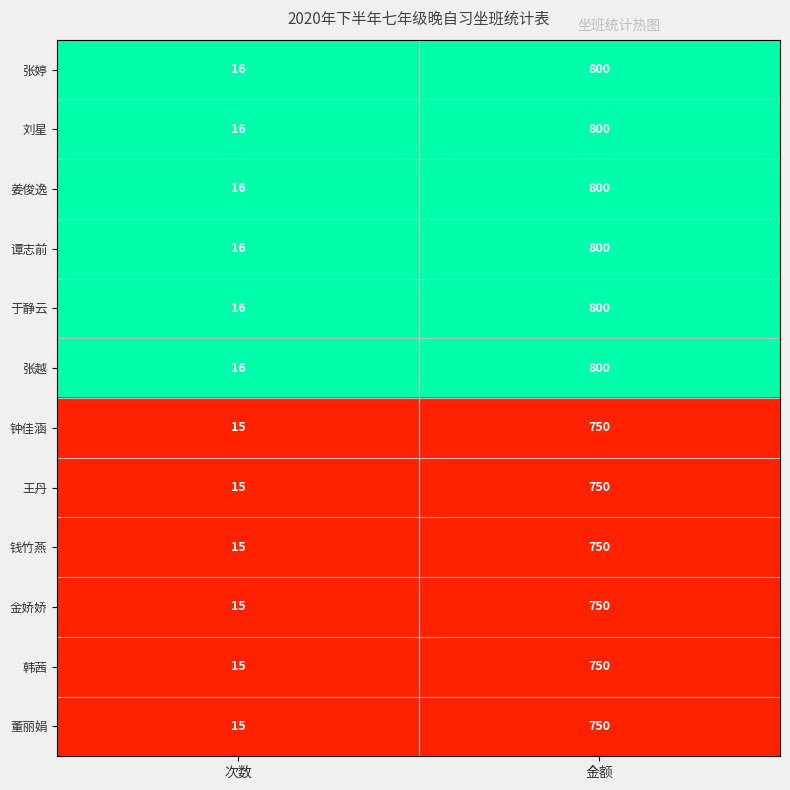

Rank the categories by 于静云 value from lowest to highest.

次数, 金额